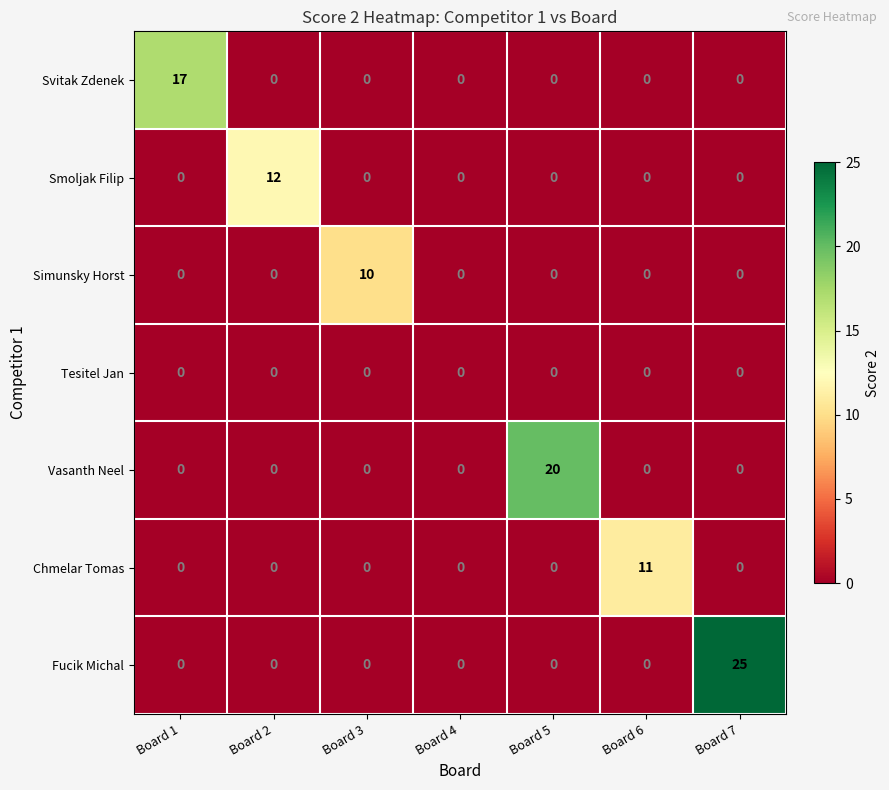

Which category has the highest value in the Svitak Zdenek series?

Board 1